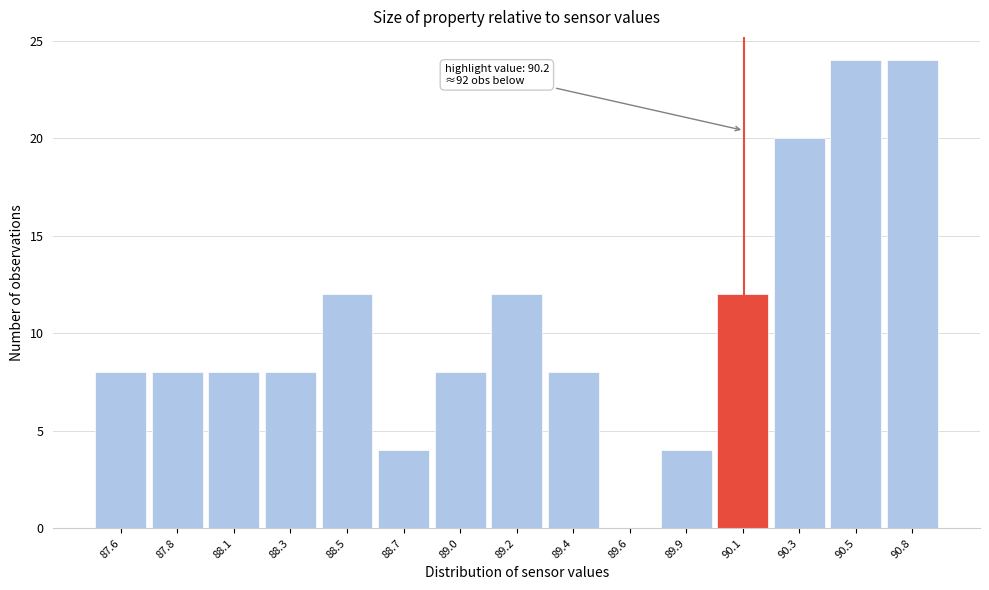

Reading left to right, transcribe all the data shown in this chart.

87.6=8	87.8=8	88.1=8	88.3=8	88.5=12	88.7=4	89.0=8	89.2=12	89.4=8	89.6=0	89.9=4	90.1=12	90.3=20	90.5=24	90.8=24